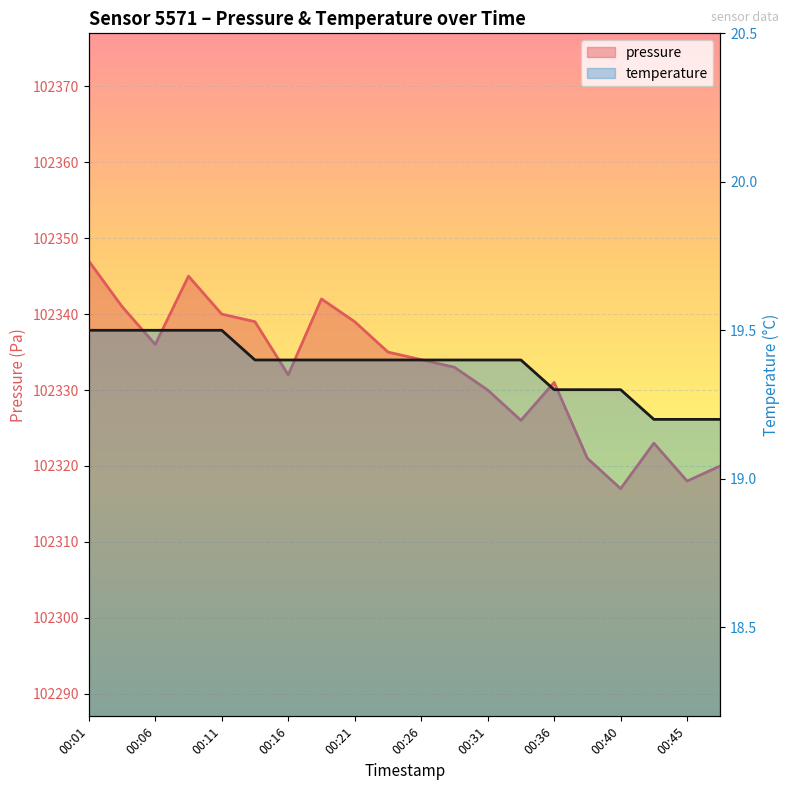

Which series has the widest spread of values?

pressure